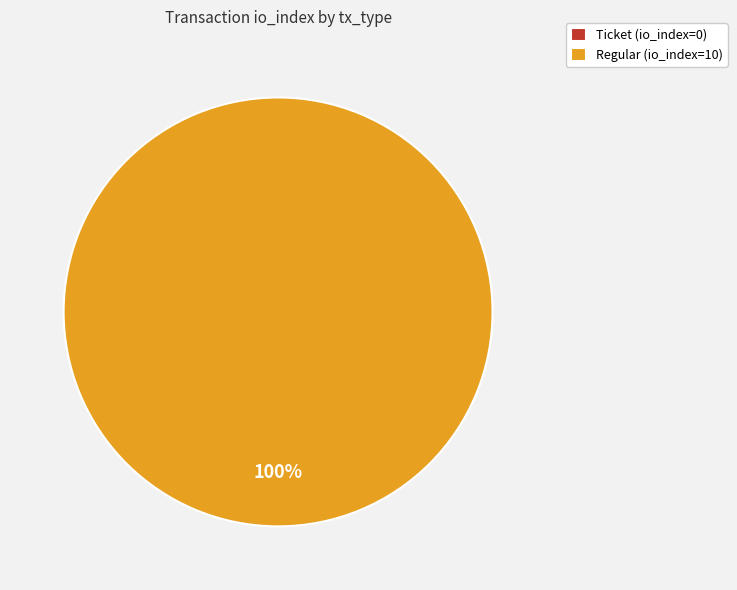

Which category has the biggest portion of the pie?

Regular